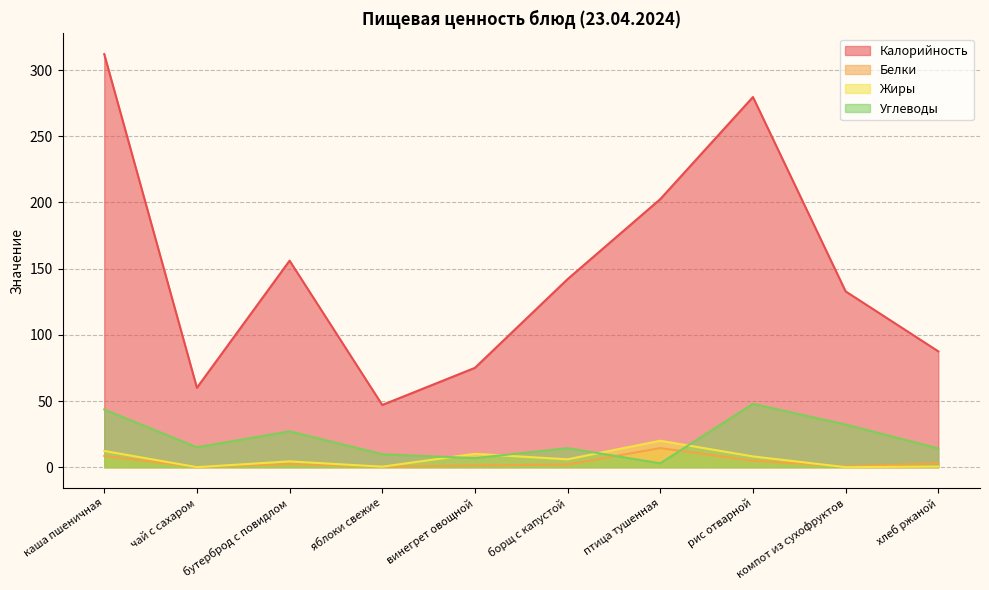

How many values in Жиры are above zero?

9